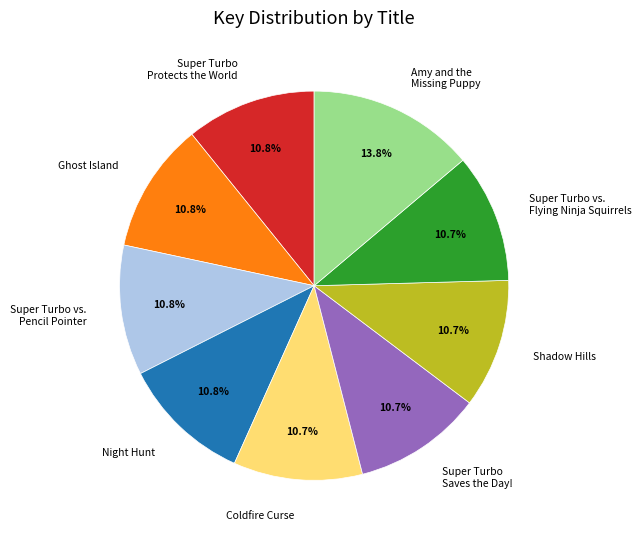

Which category has the biggest portion of the pie?

Amy and the Missing Puppy